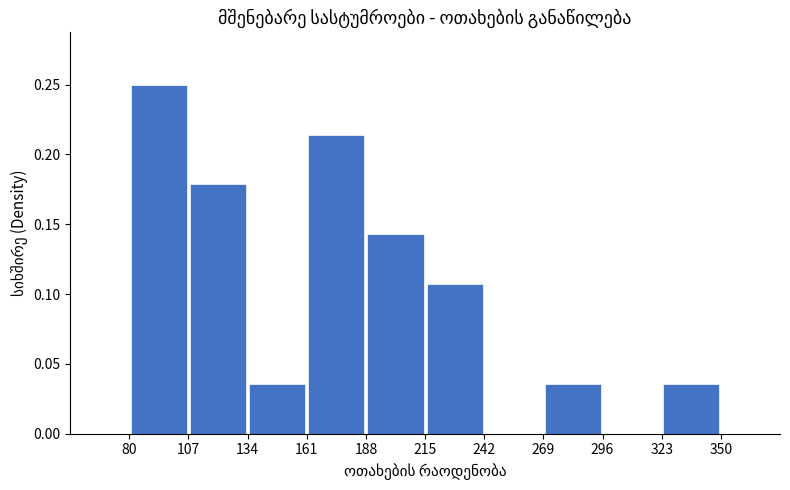

Reading left to right, list every bar in this chart as the range it spans on the x-axis followed by its height. The values are not printed on the chart, so give them approximately, as read against the axis.

80 to 107: 0.250
107 to 134: 0.180
134 to 161: 0.035
161 to 188: 0.215
188 to 215: 0.145
215 to 242: 0.105
242 to 269: 0
269 to 296: 0.035
296 to 323: 0
323 to 350: 0.035